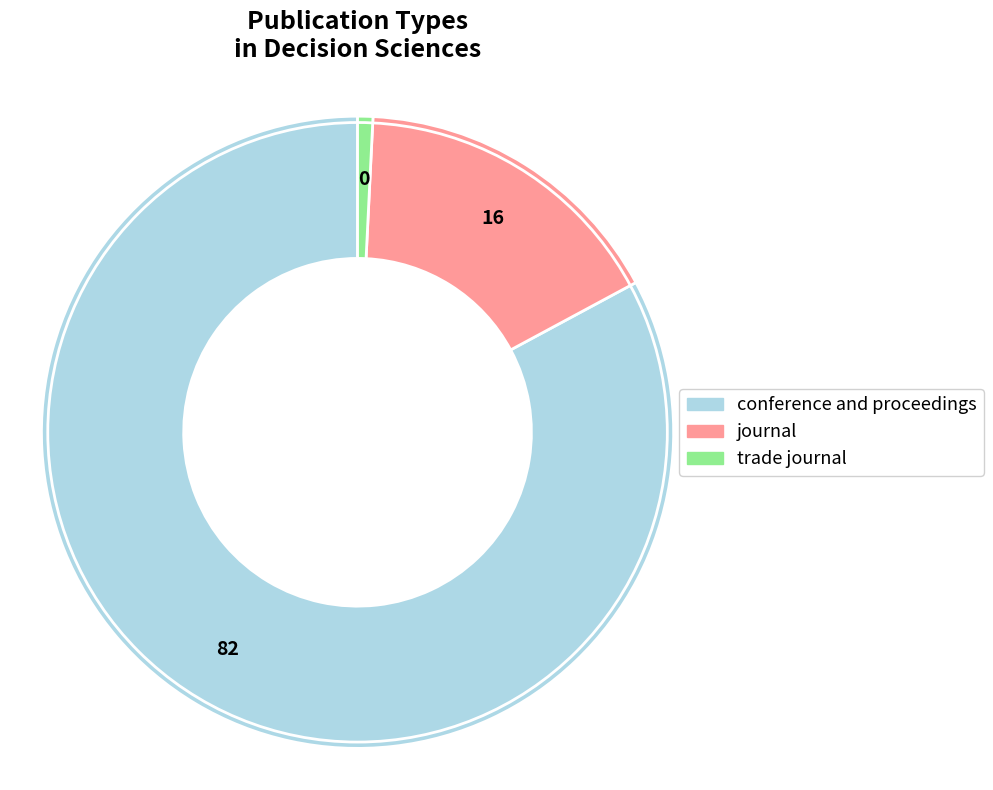

Does any single category account for the majority?

Yes